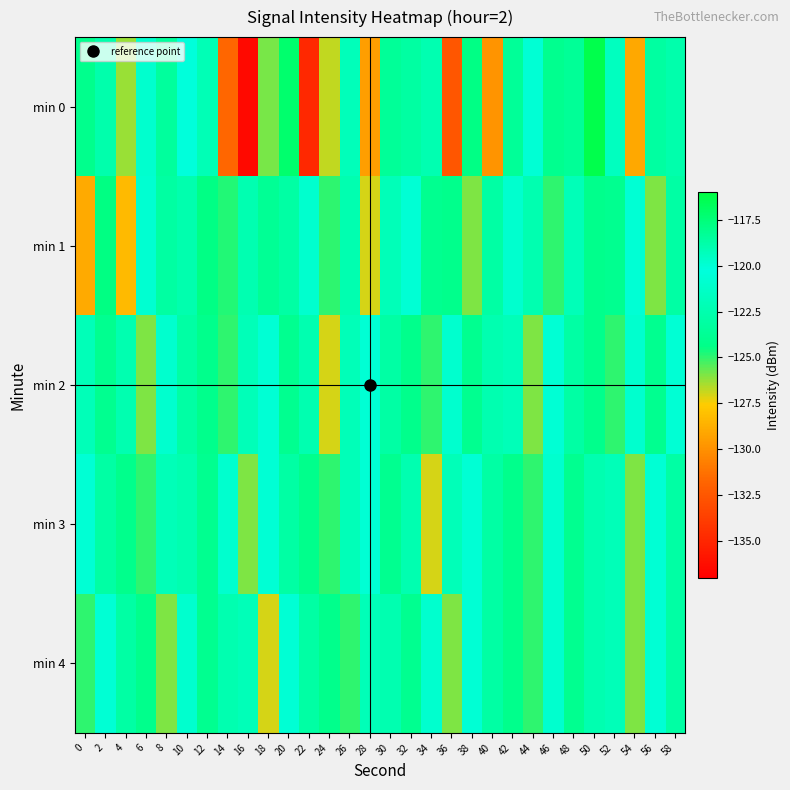

What is the difference between the highest and lowest values at 54?

9.0